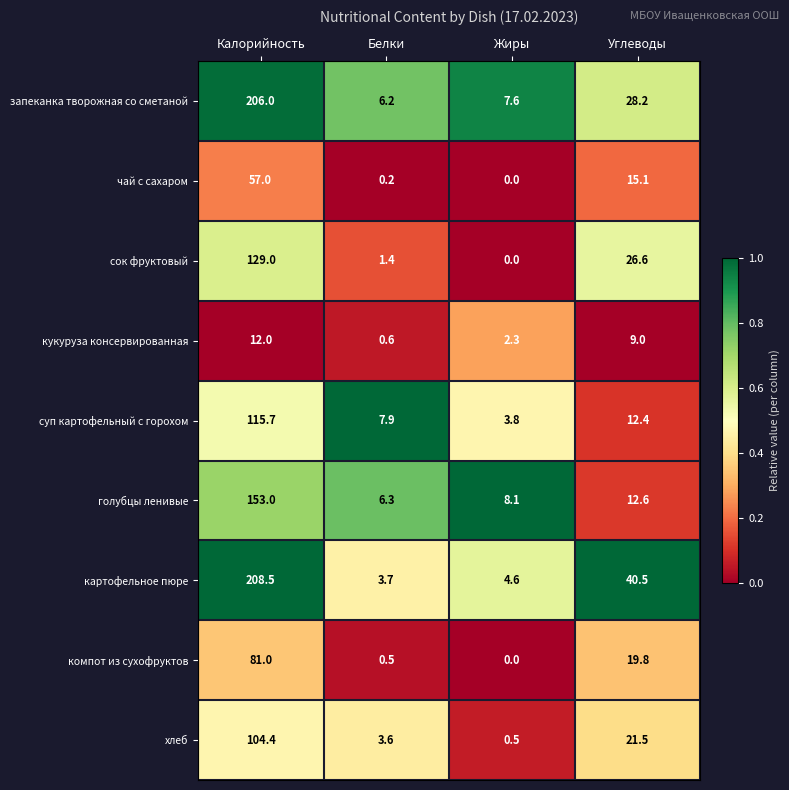

What is the total value across all series at Углеводы?

185.7